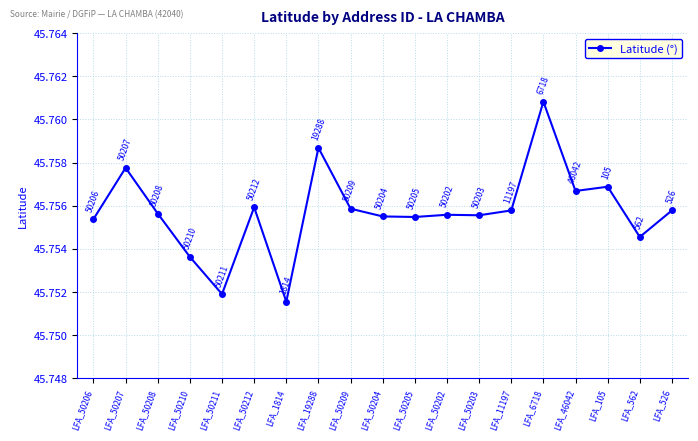

What is the sum of the values at LFA_50211 and LFA_526?

91.5